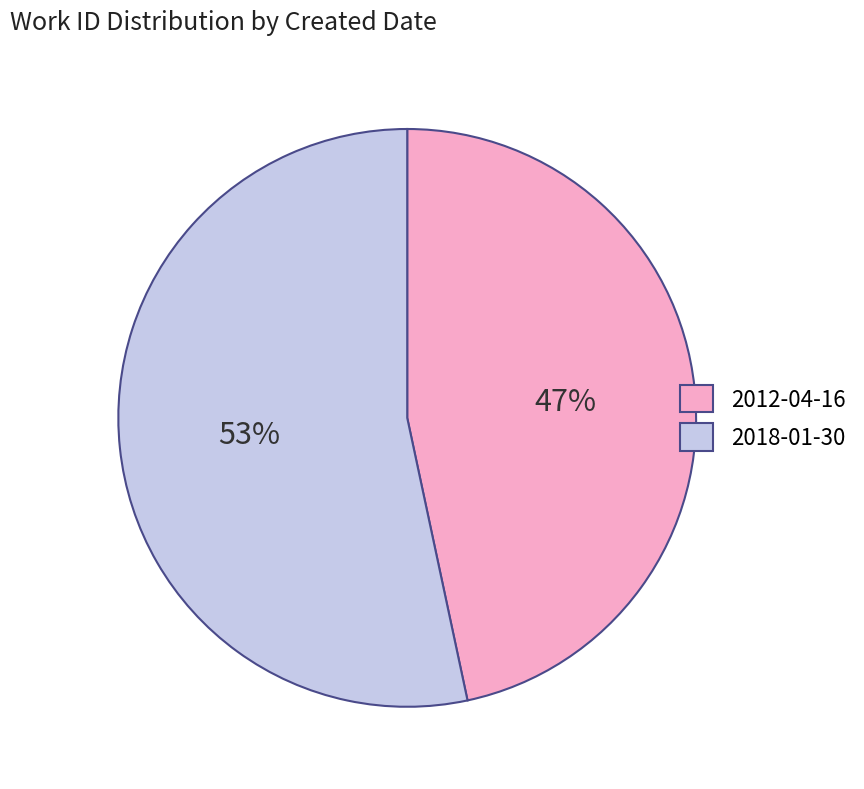

What percentage is the 2018-01-30 slice, to the nearest percent?

53%